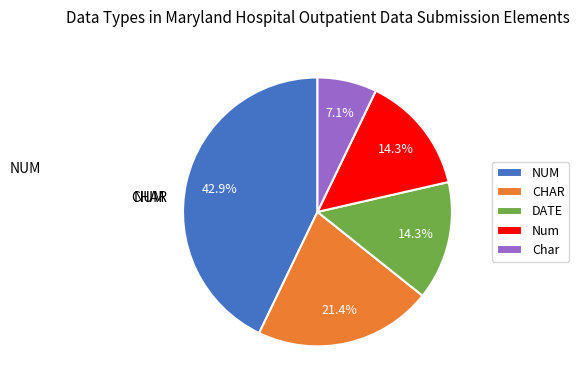

Approximately how many times larger is the value at Char compared to Num?

0.5